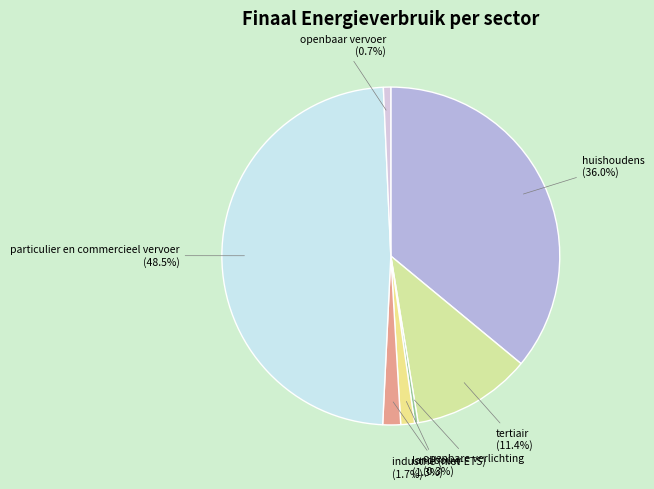

To the nearest percent, what is the difference between the largest and smallest slice percentages?

48%